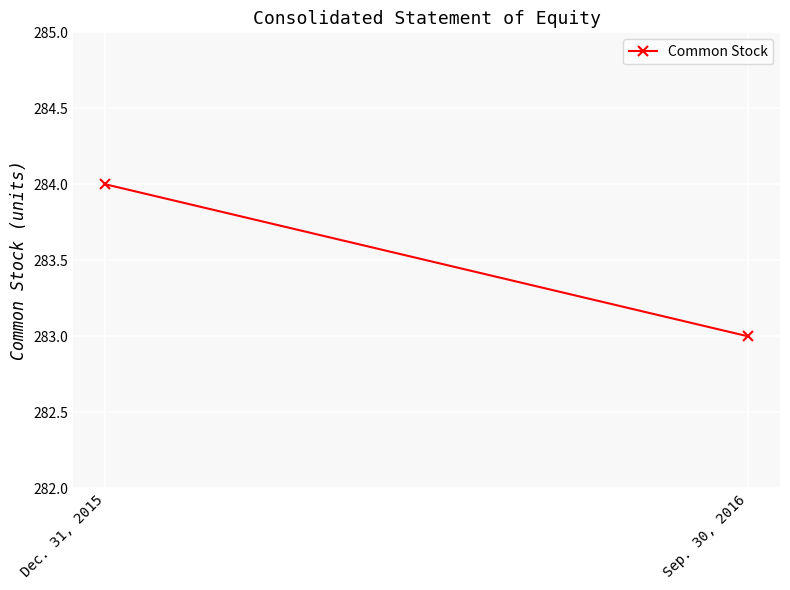

What is the greatest value displayed?

284